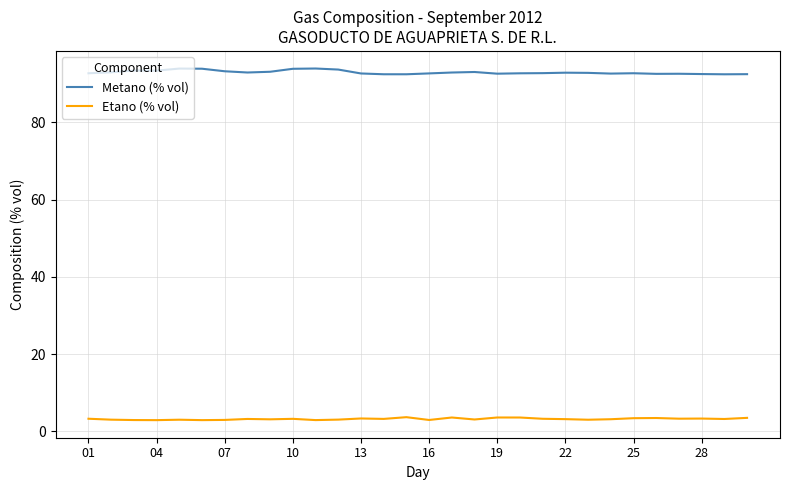

What is the smallest value displayed?

2.9